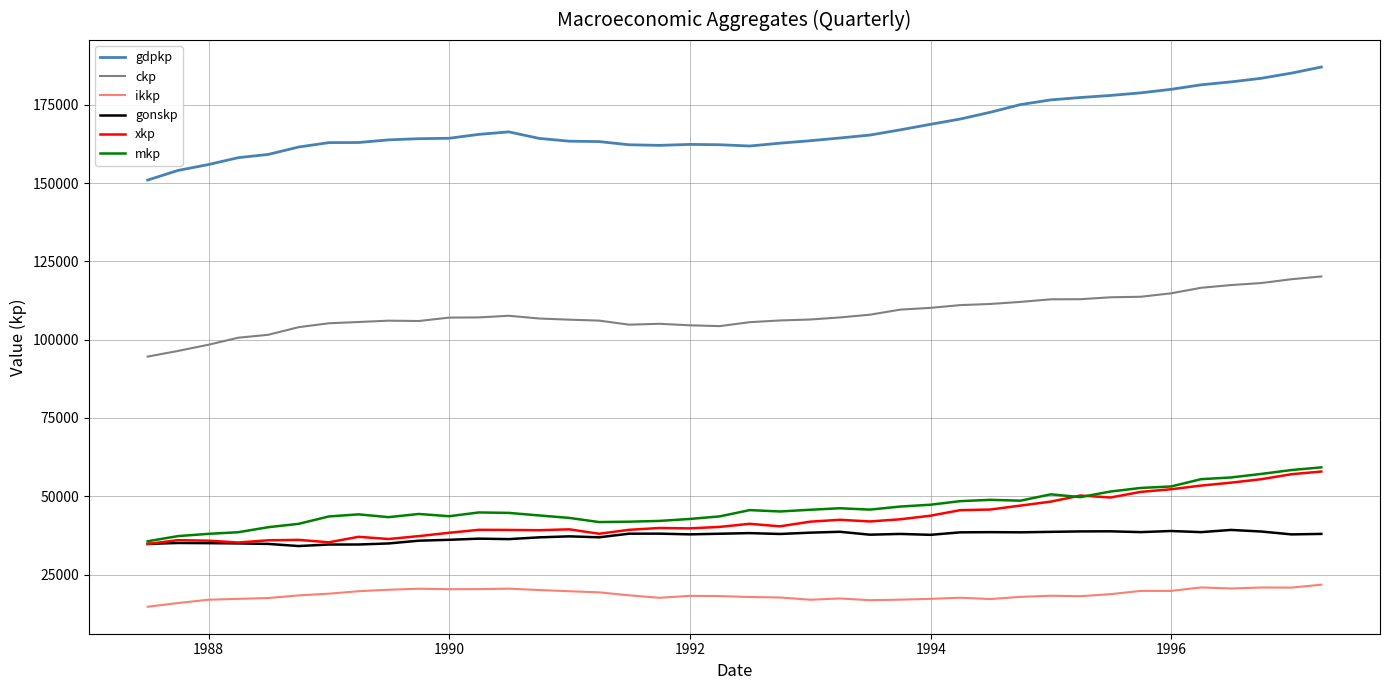

What is the average value of the gdpkp series?

167763